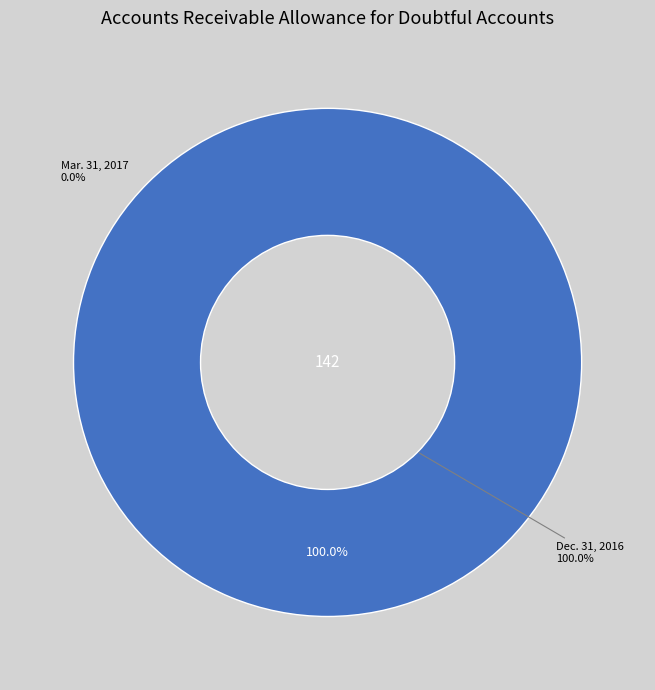

Does any single category account for the majority?

Yes